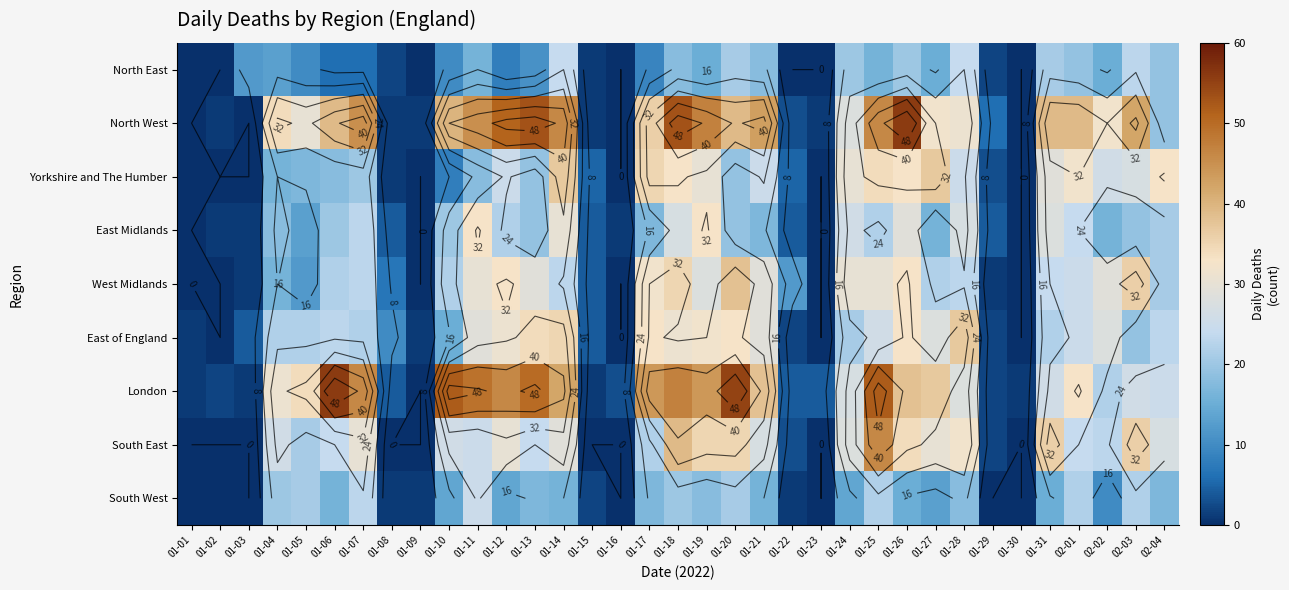

What is the difference between the maximum and minimum values in the South East series?

46